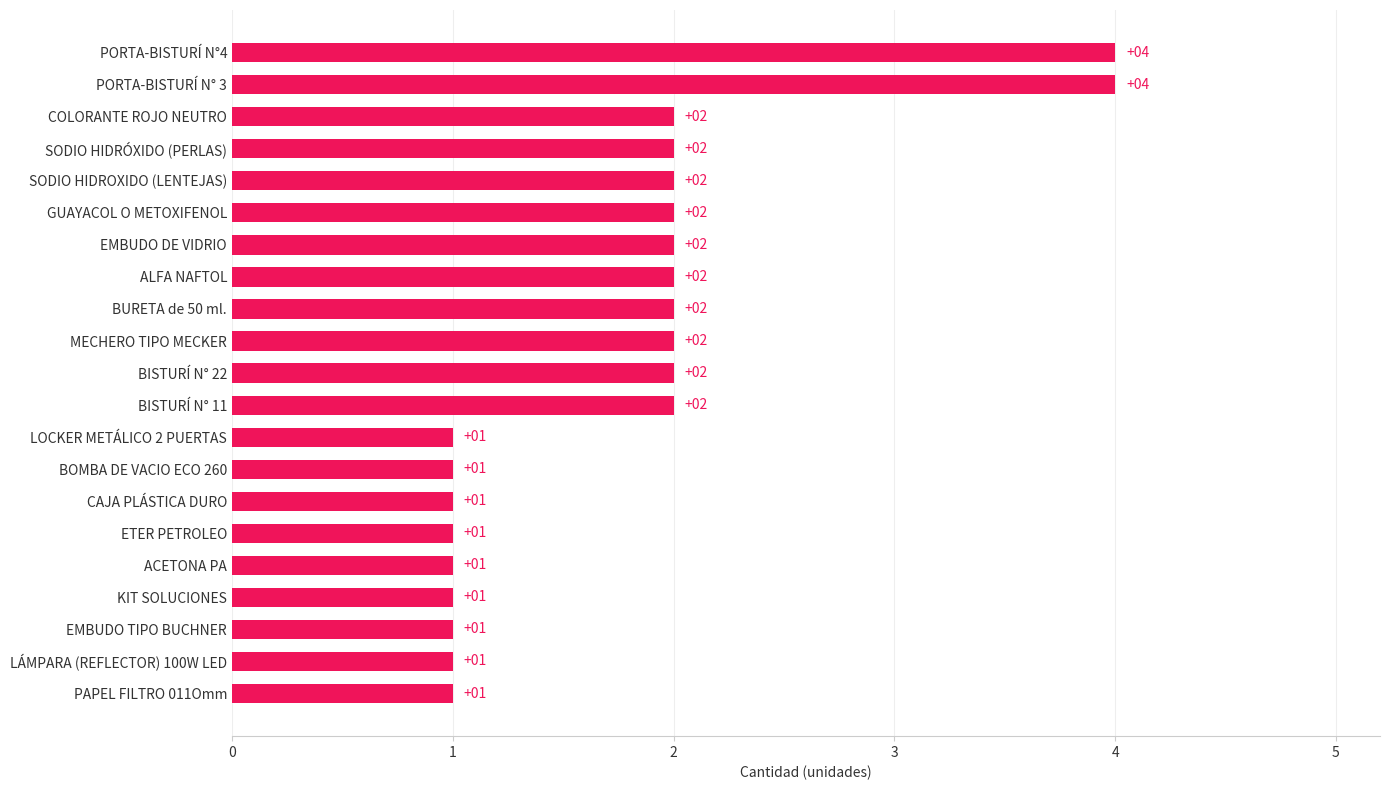

The value at CAJA PLÁSTICA DURO is 2. True or false?

False